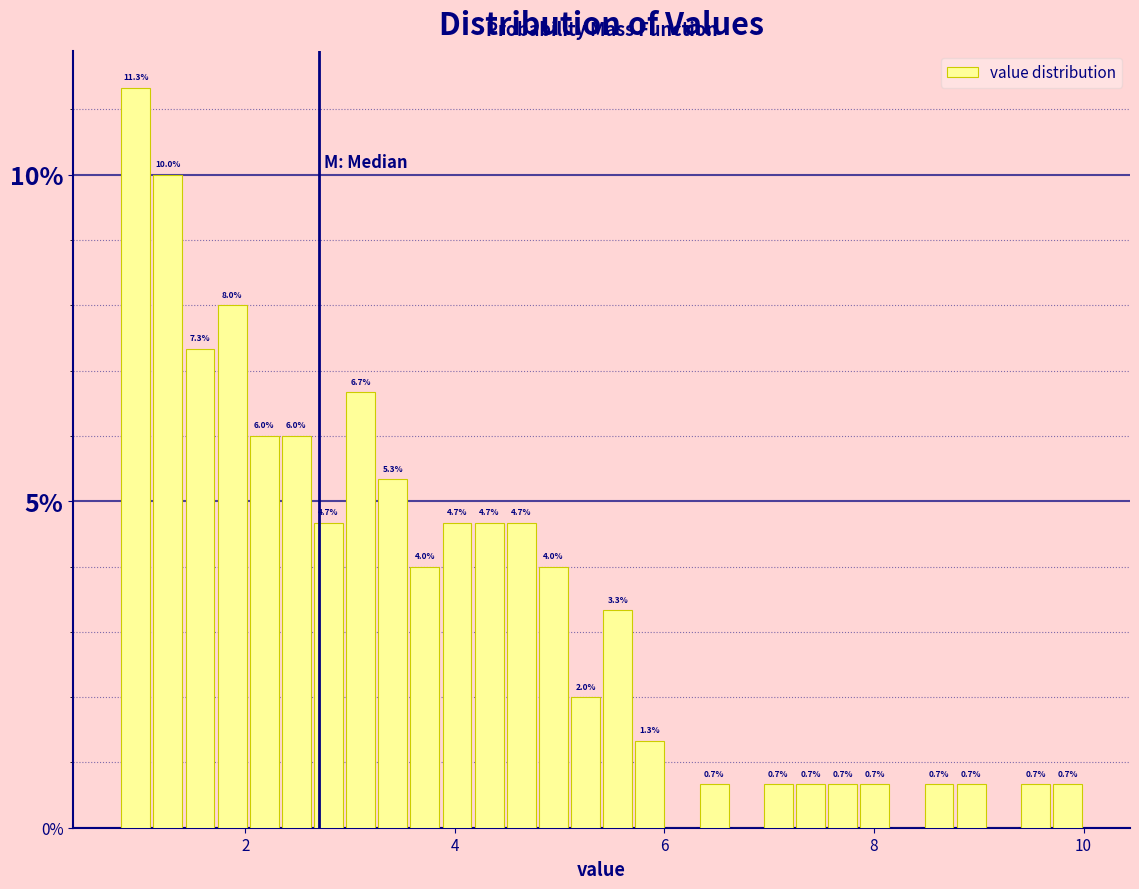

Around what value on the x-axis is the tallest bar? Give the approximate position of its centre, as read against the axis.

1.0